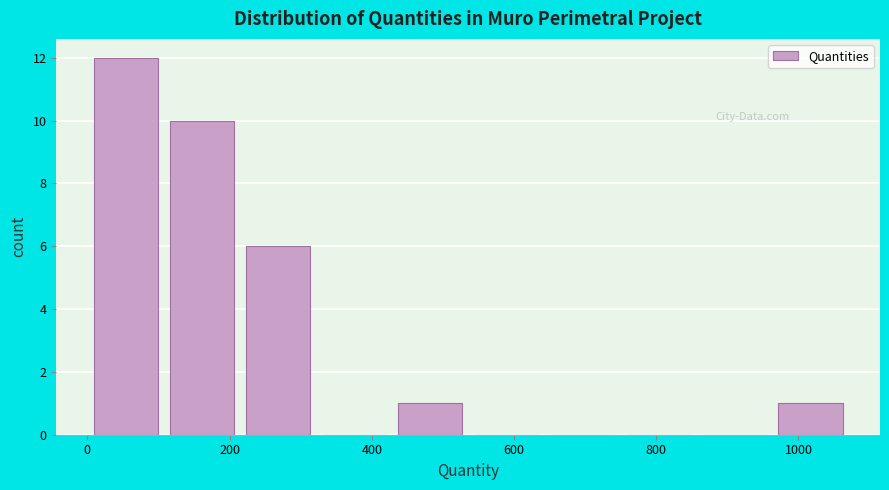

Reading left to right, list every bar in this chart as the range it spans on the x-axis followed by its height. Neither the bar edges nor the heights are printed on the chart, so give them approximately, as read against the axes.

0 to 100: 12
100 to 220: 10
220 to 320: 6
320 to 420: 0
420 to 540: 1
540 to 640: 0
640 to 740: 0
740 to 860: 0
860 to 960: 0
960 to 1080: 1